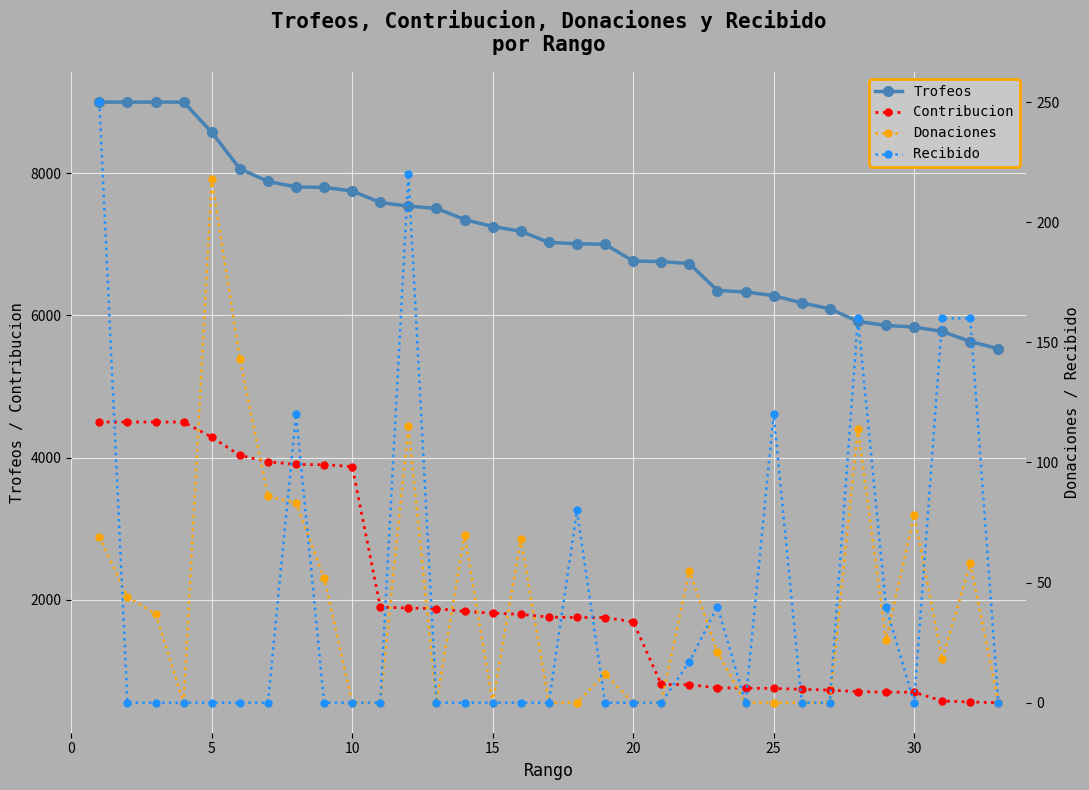

How many lines are shown in the chart?

4